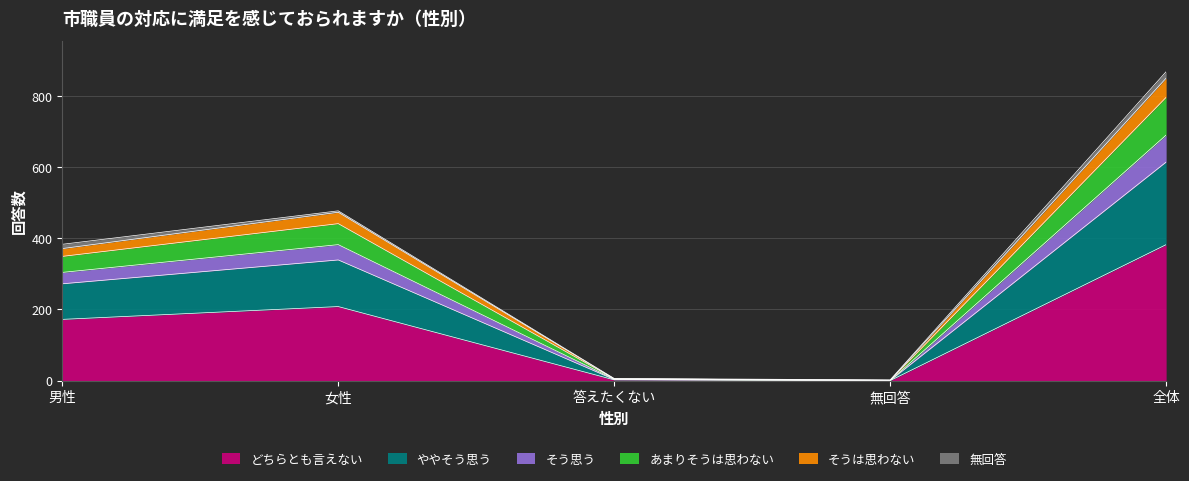

What is the maximum value for どちらとも言えない?

382